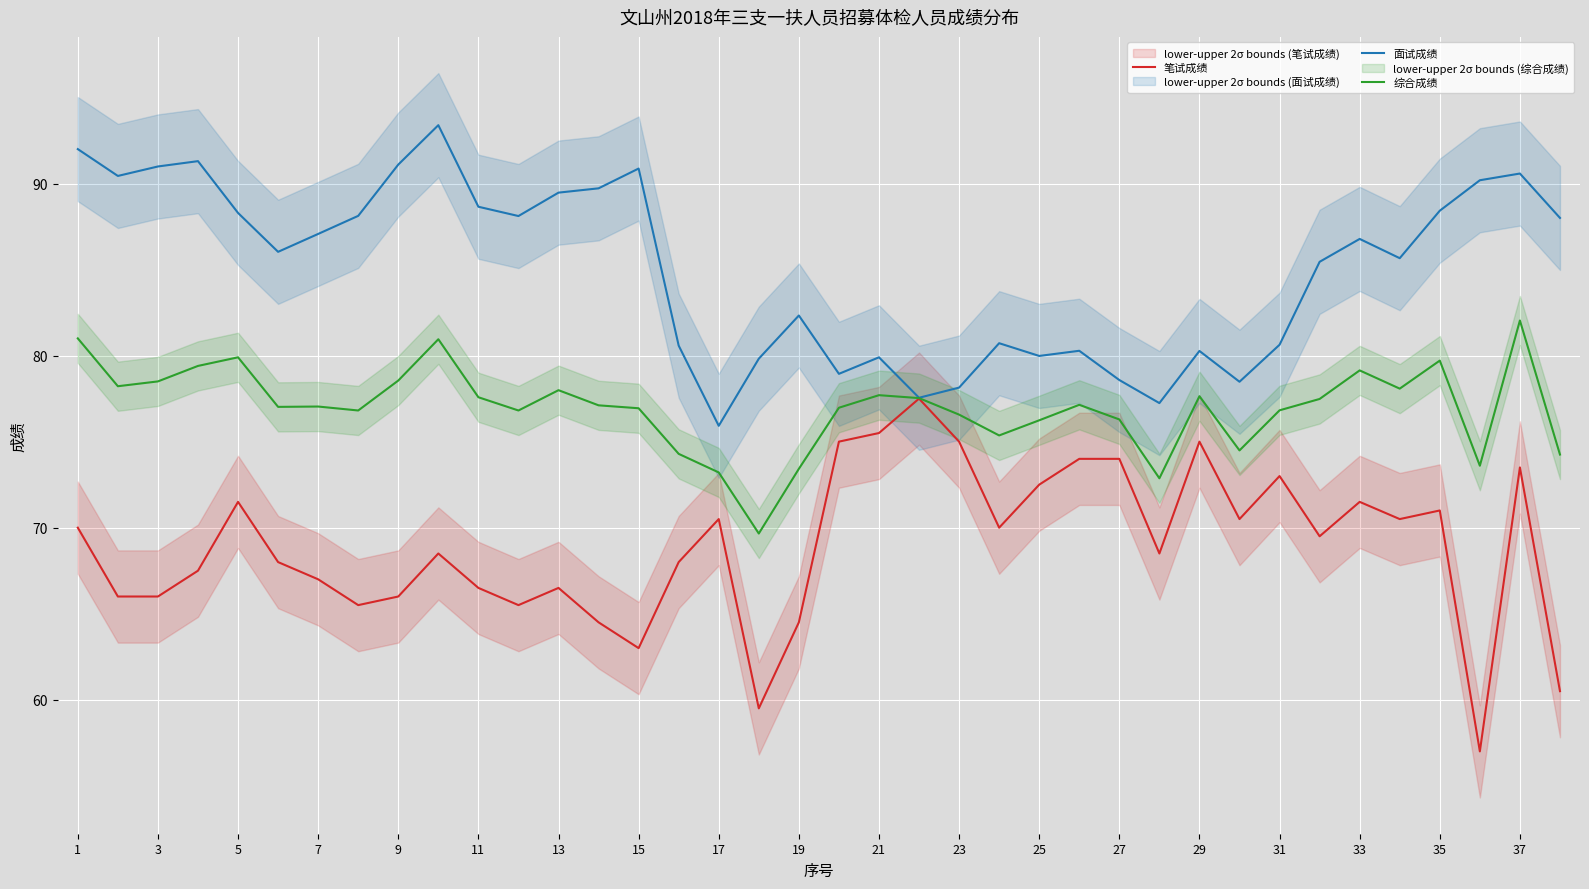

What is the maximum value for 综合成绩?

82.0